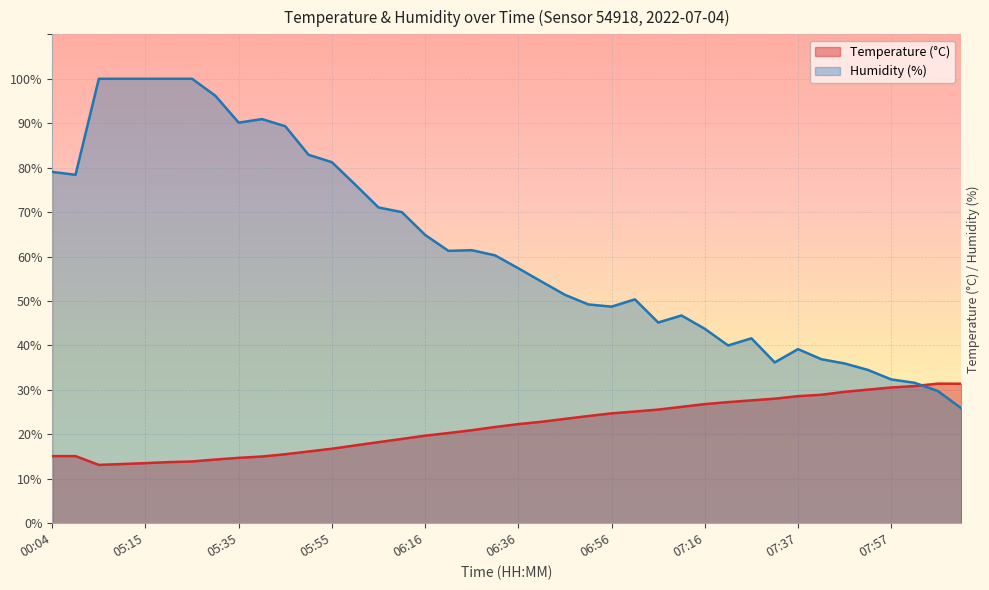

How many data points does each series have?

40